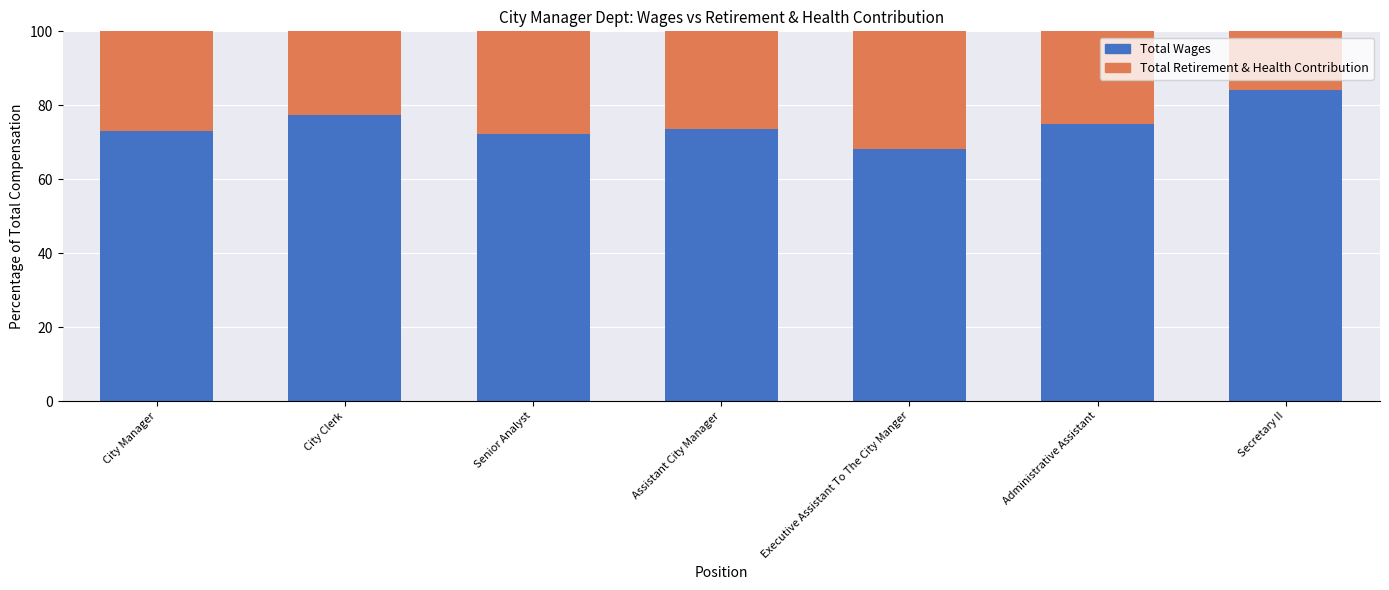

What is the total value across all series at City Clerk?

100.0